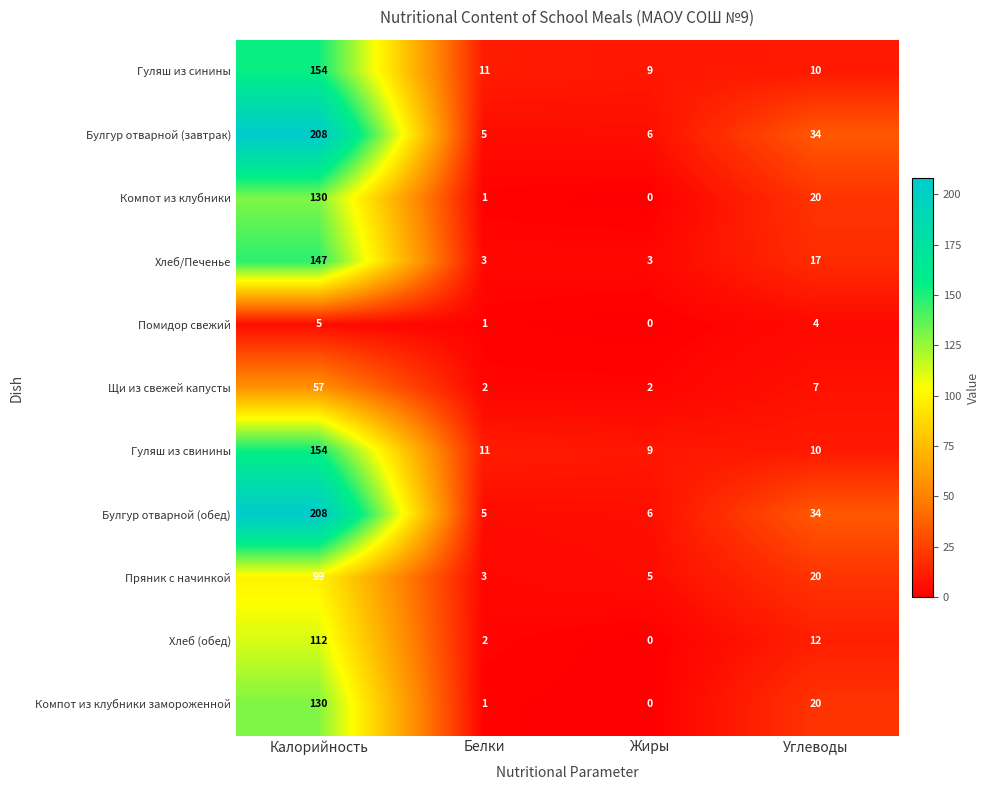

What is the average value of the Щи из свежей капусты series?

17